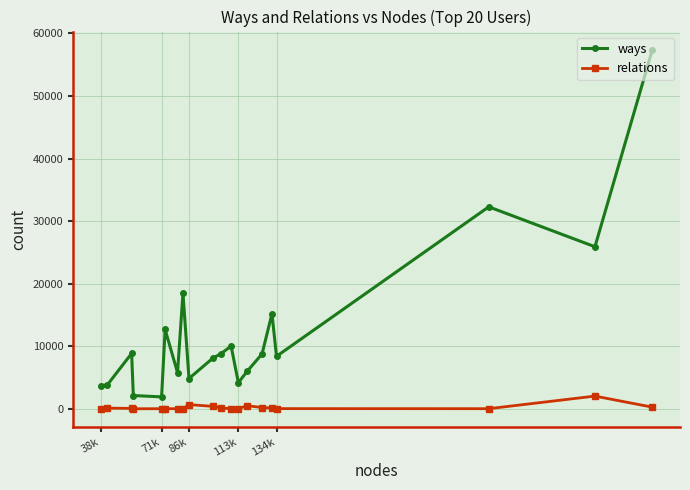

What is the maximum value for ways?

57434